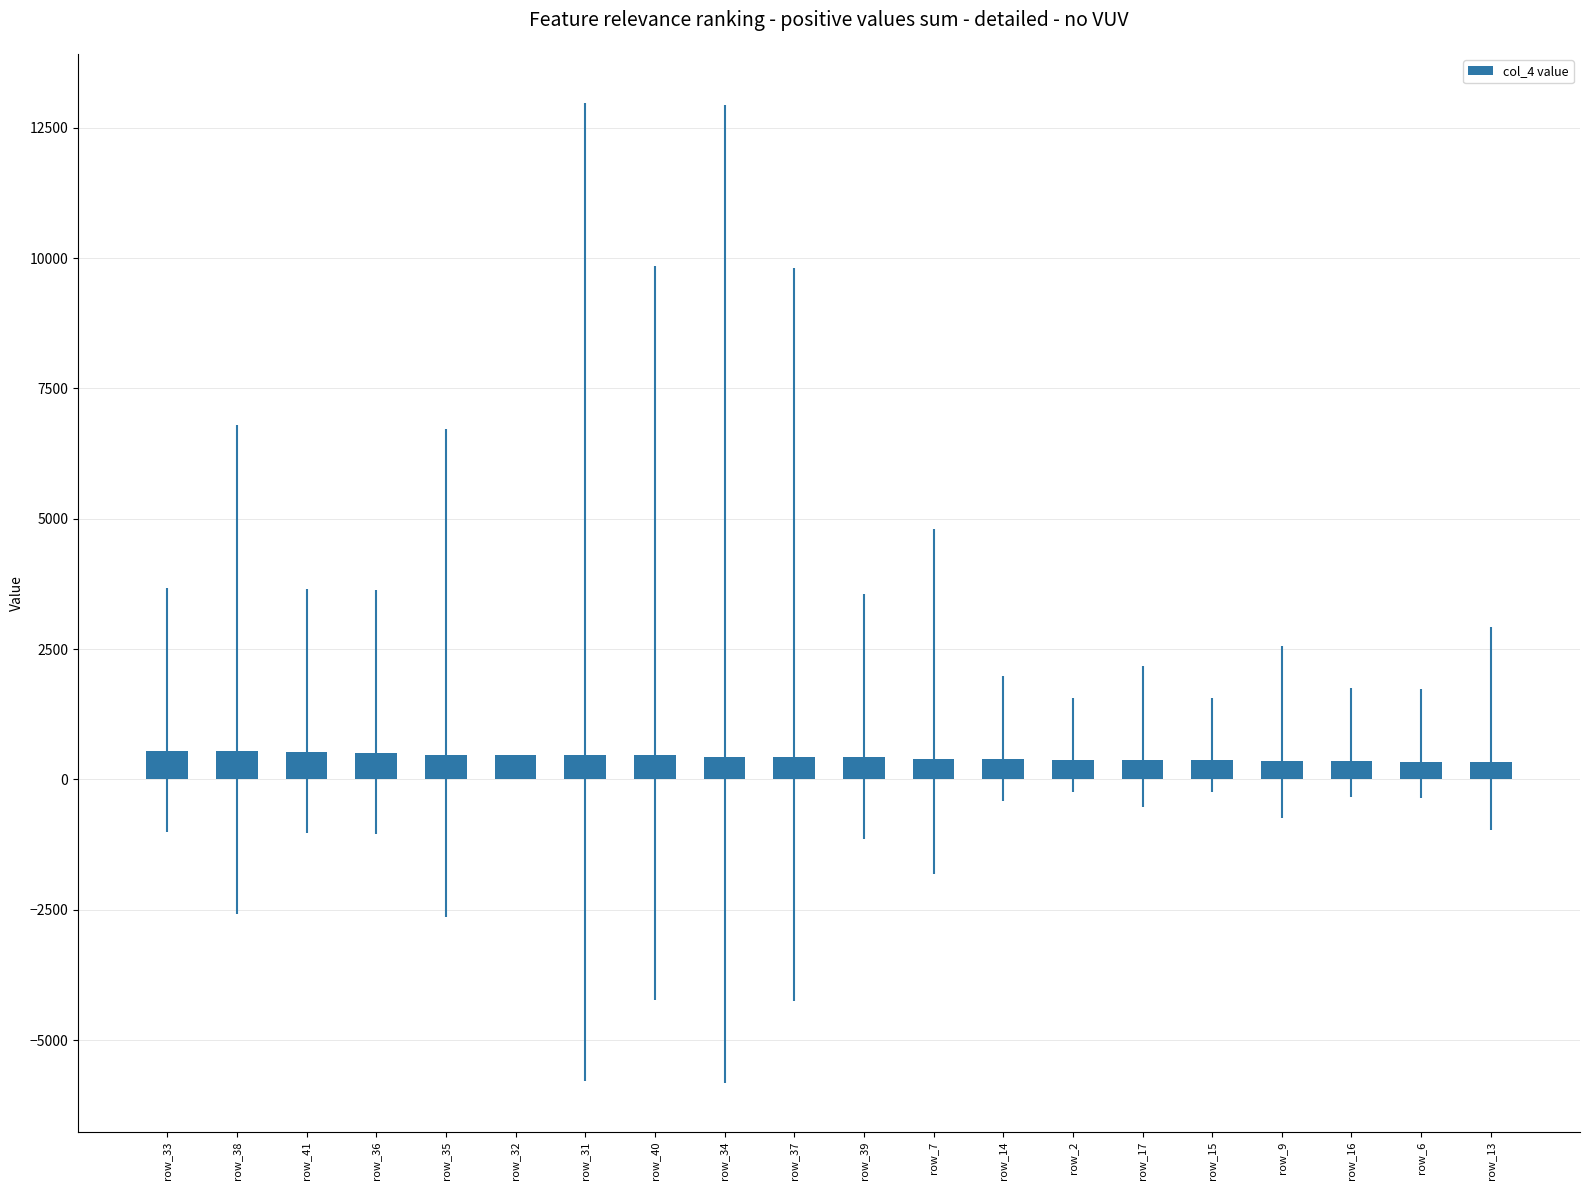

What is the smallest value displayed?

333